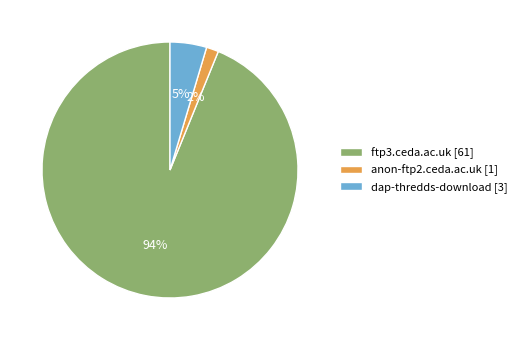

Is it true that anon-ftp2.ceda.ac.uk [1] is 16% of the pie?

False